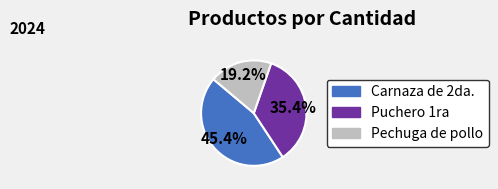

To the nearest percent, what is the difference between the Pechuga de pollo and Puchero 1ra slice percentages?

16%